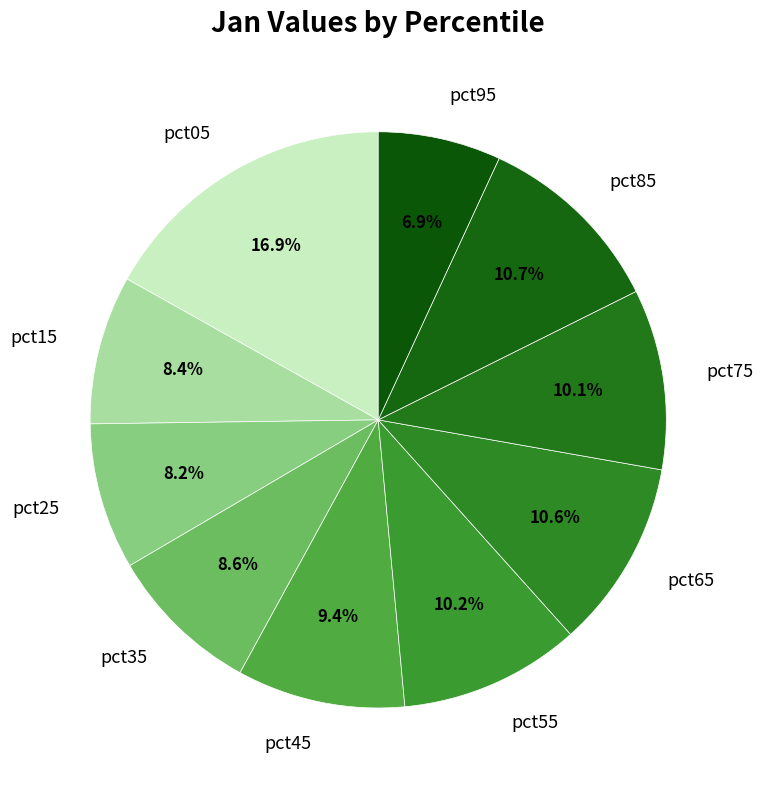

How many segments does this pie chart have?

10